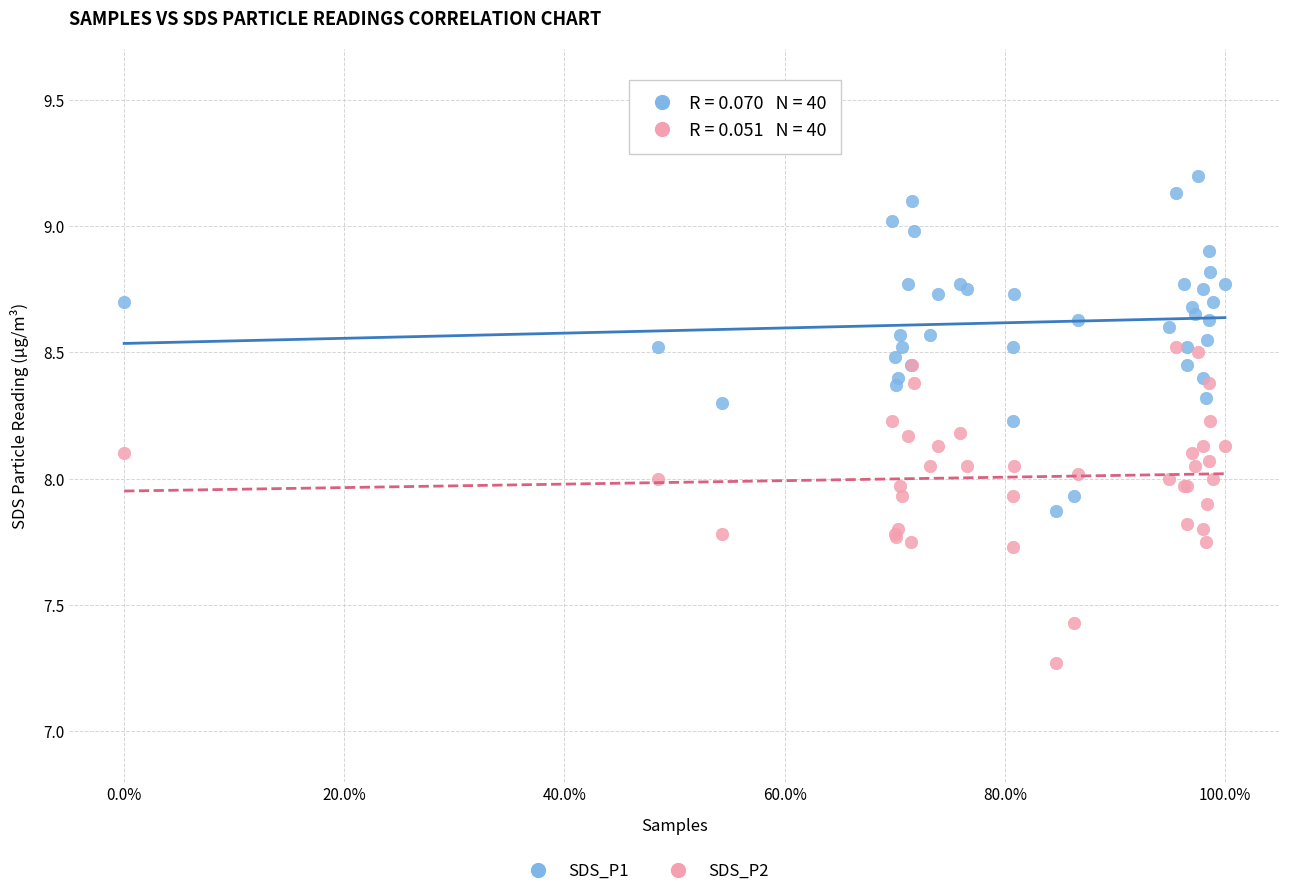

Which series has the largest Y range (max minus min)?

SDS_P1